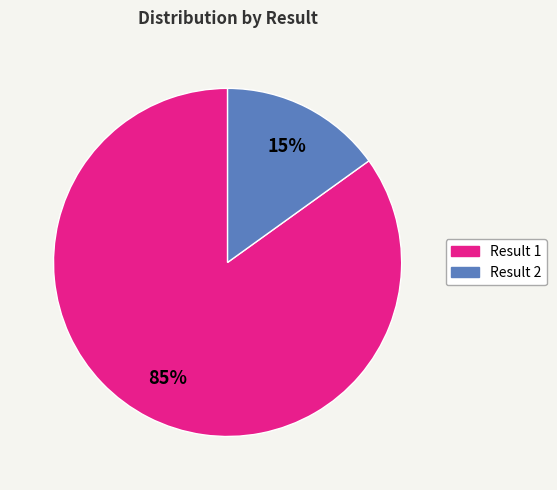

Which has a higher value, 15% or 85%?

85%